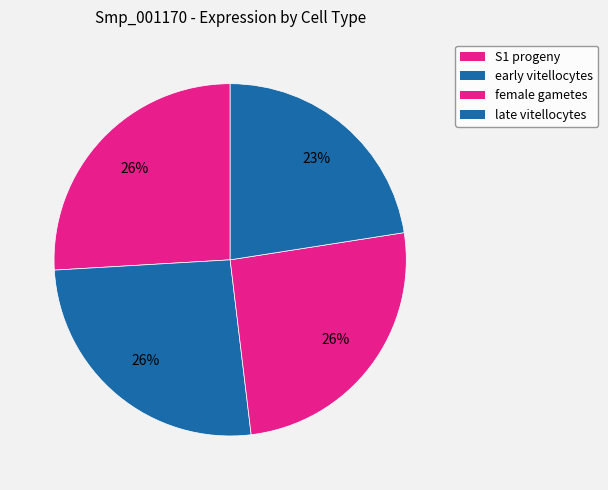

Is there a majority slice in this chart?

No